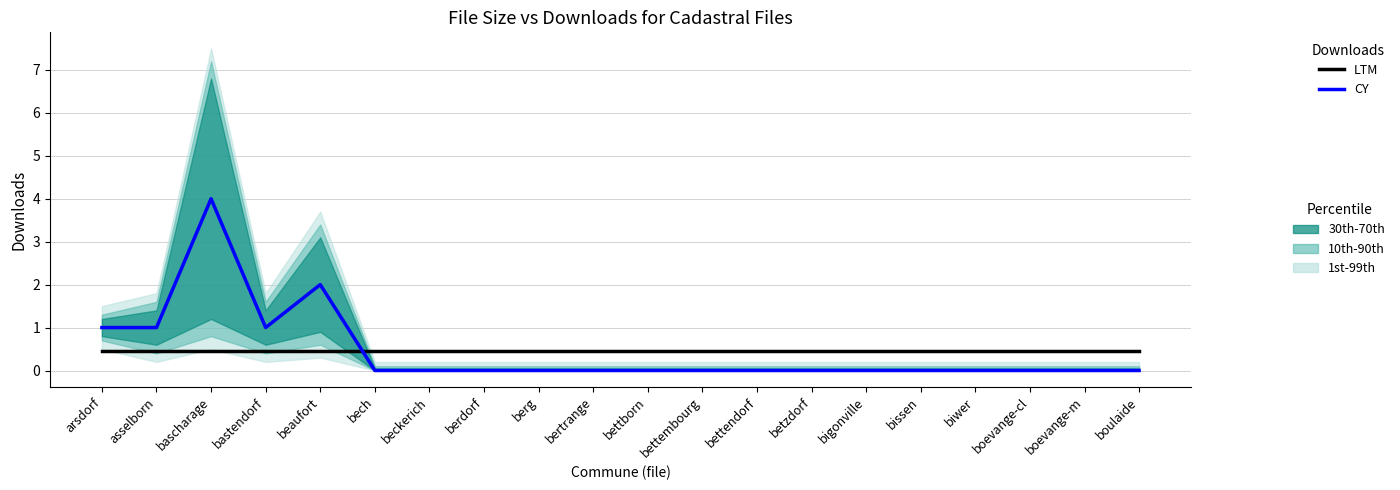

Count the number of categories in the chart.

20